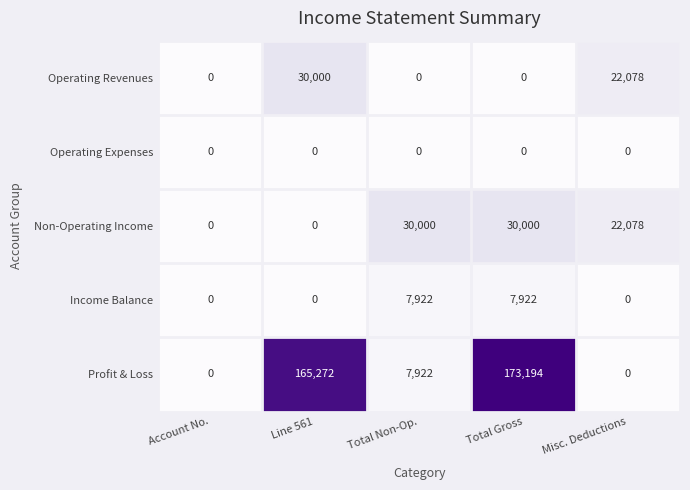

What is the sum of the Profit & Loss values at Misc. Deductions and Total Non-Op.?

7922